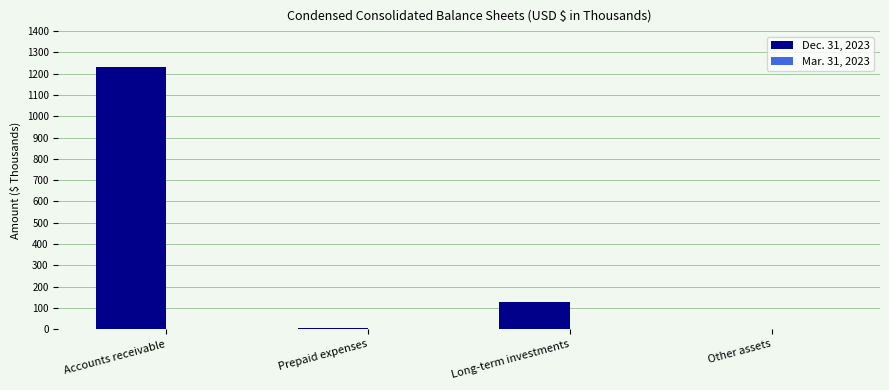

What is the greatest value displayed?

1233